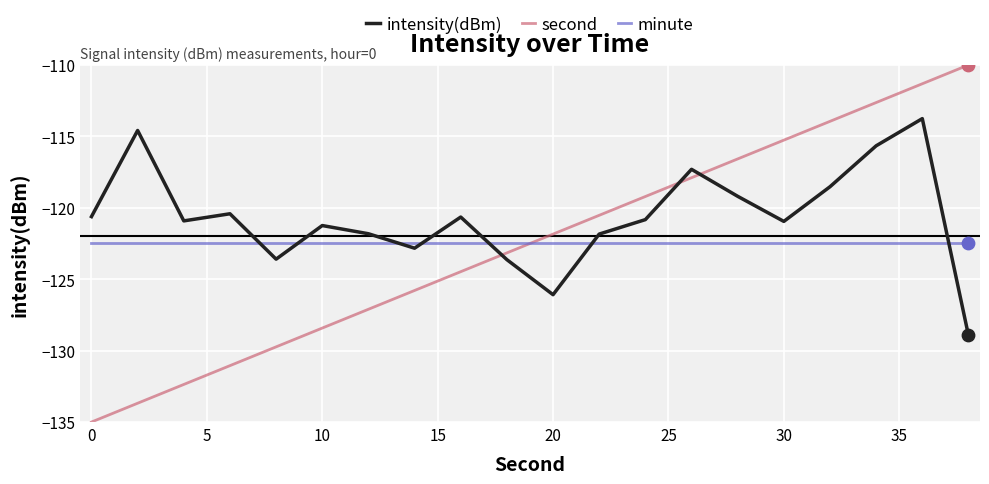

Which series has the widest spread of values?

second